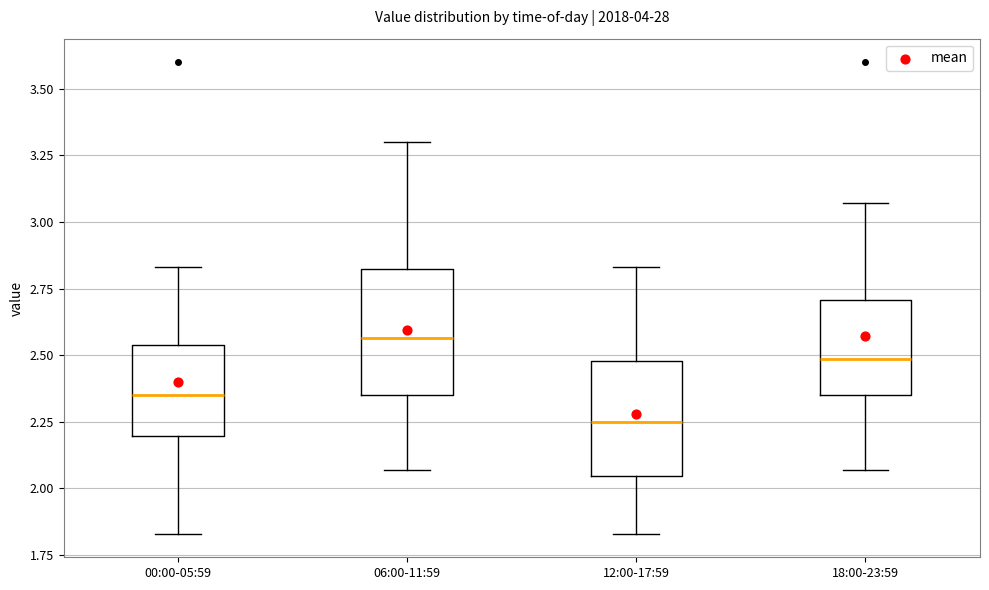

Which box has the lowest median line?

12:00-17:59